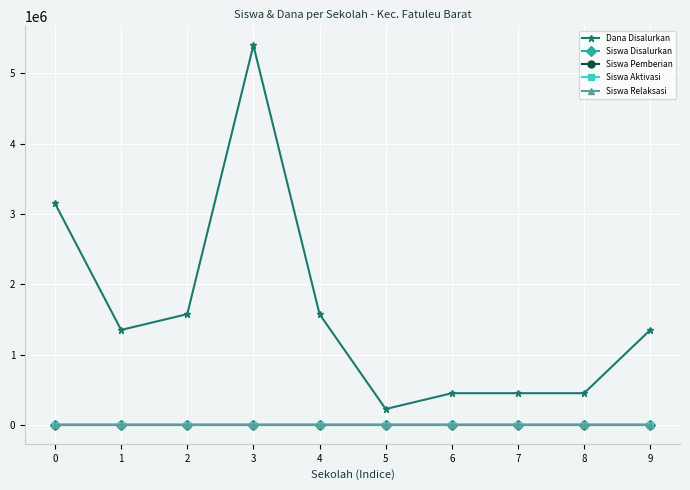

Is this an area chart (filled region under the line)?

No